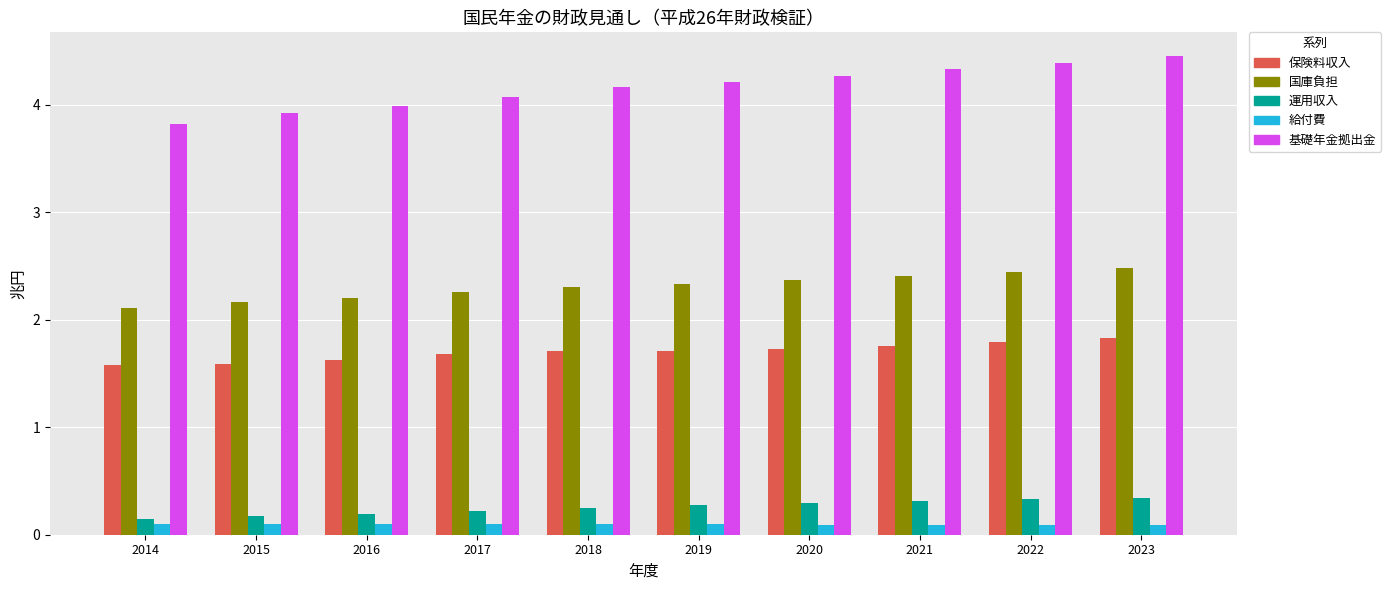

Is the value of 保険料収入 at 2014 greater than the value of 基礎年金拠出金 at 2014?

No